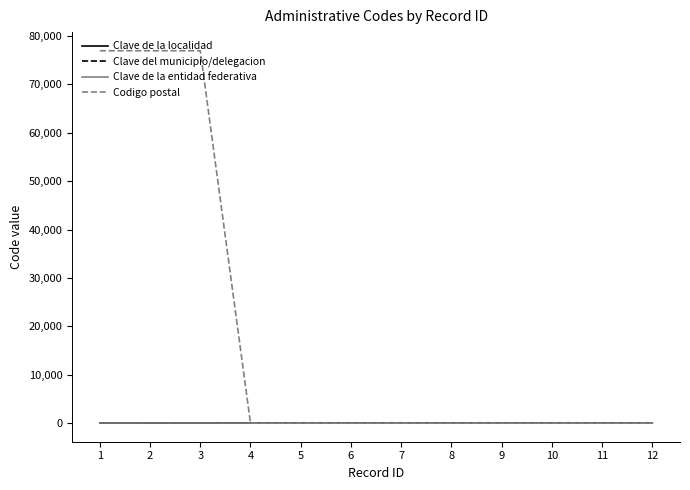

Reading left to right, extract all data points from this chart.

Clave de la localidad: 1=8	2=8	3=8	4=8	5=8	6=8	7=8	8=8	9=8	10=8	11=8	12=8
Clave del municipio/delegacion: 1=8	2=8	3=8	4=8	5=8	6=8	7=8	8=8	9=8	10=8	11=8	12=8
Clave de la entidad federativa: 1=22	2=22	3=22	4=0	5=0	6=0	7=0	8=0	9=0	10=0	11=0	12=0
Codigo postal: 1=76950	2=76950	3=76950	4=0	5=0	6=0	7=0	8=0	9=0	10=0	11=0	12=0